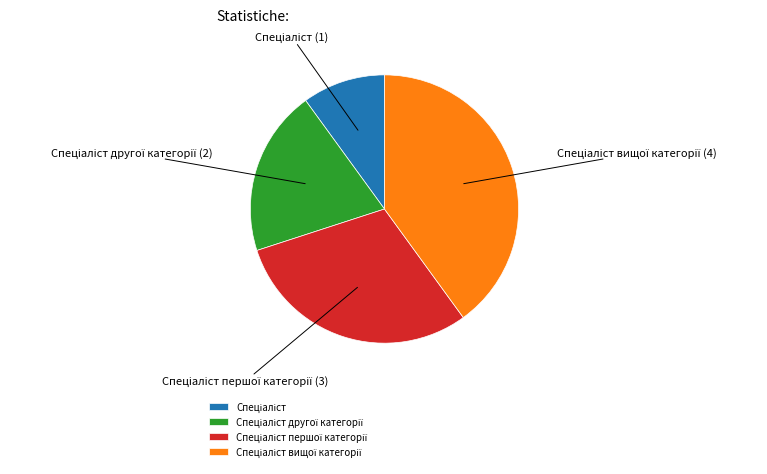

Is there any slice that represents more than half of the pie?

No